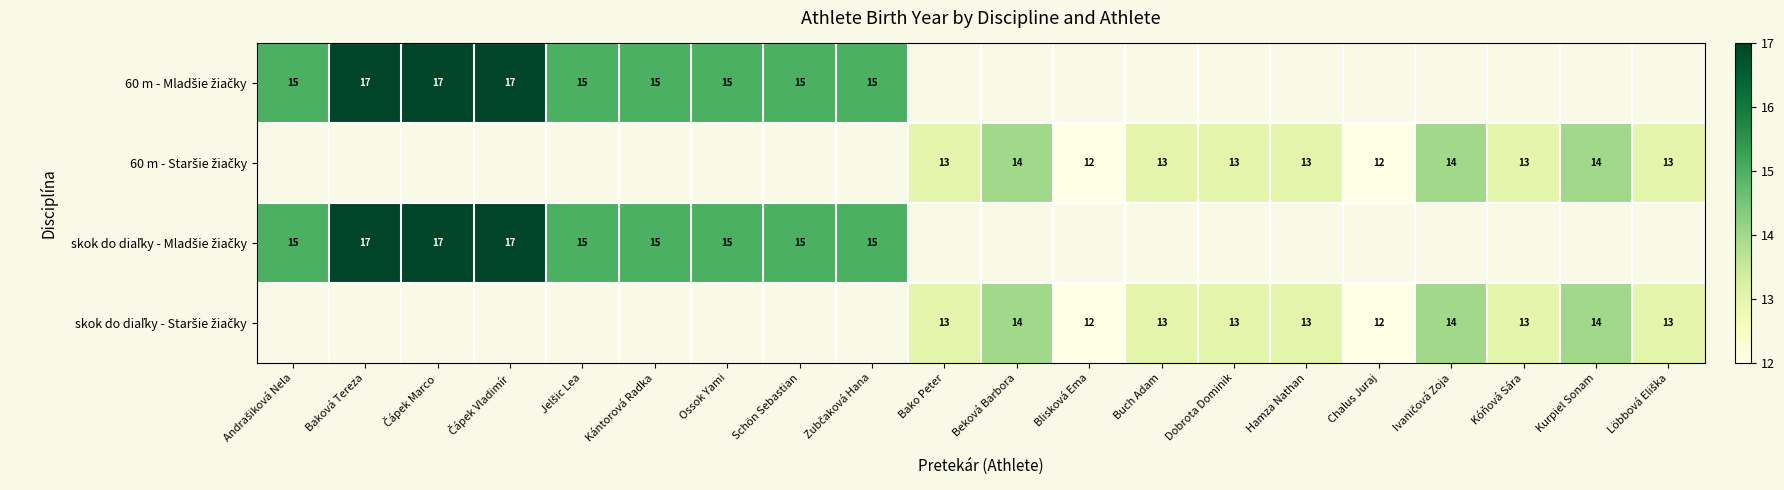

How many values in the 60 m - Staršie žiačky series exceed 12?

9